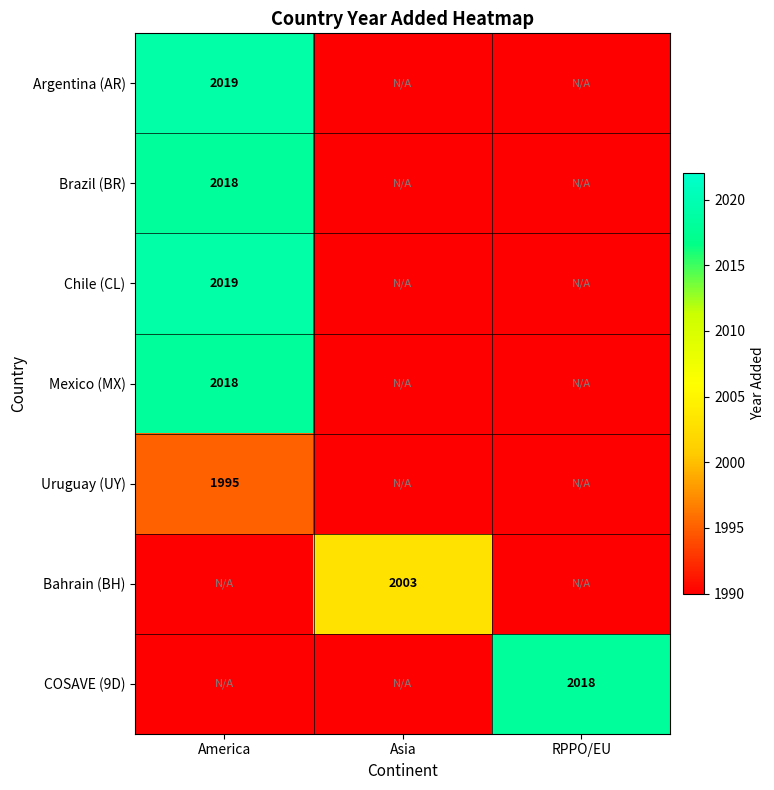

At how many categories does at least one series exceed 2009?

2